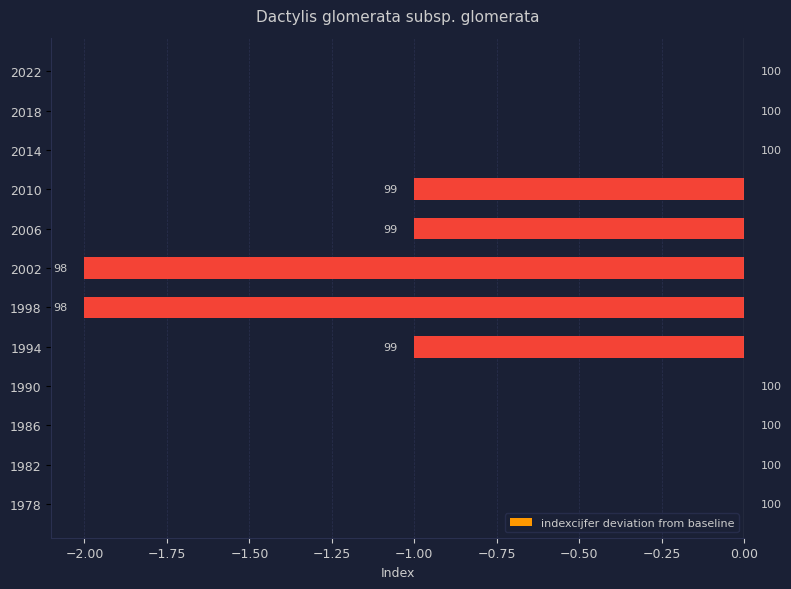

Are the bars horizontal?

Yes